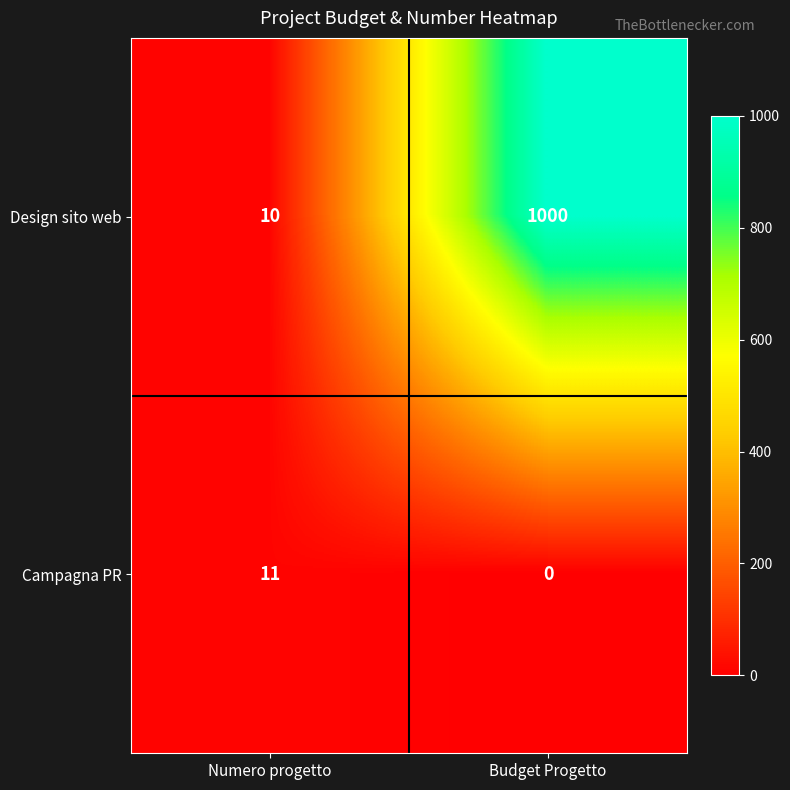

Rank the categories by Design sito web value from lowest to highest.

Numero progetto, Budget Progetto